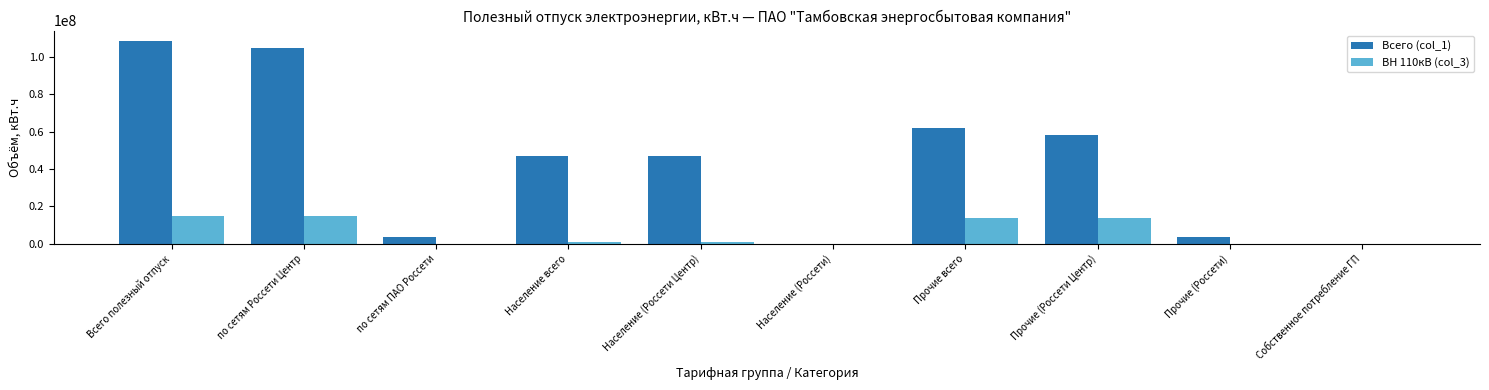

What is the total value across all series at Прочие всего?

75578663.1